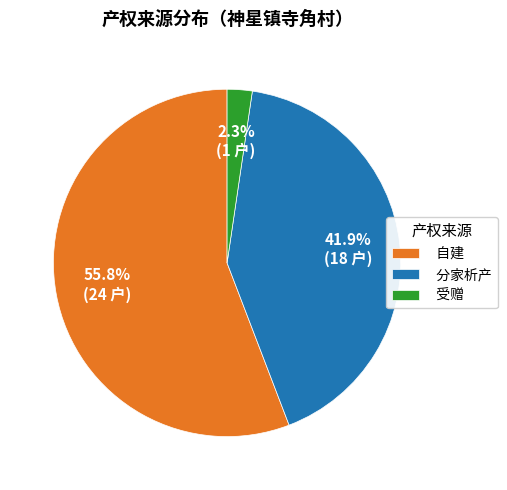

How many segments does this pie chart have?

3